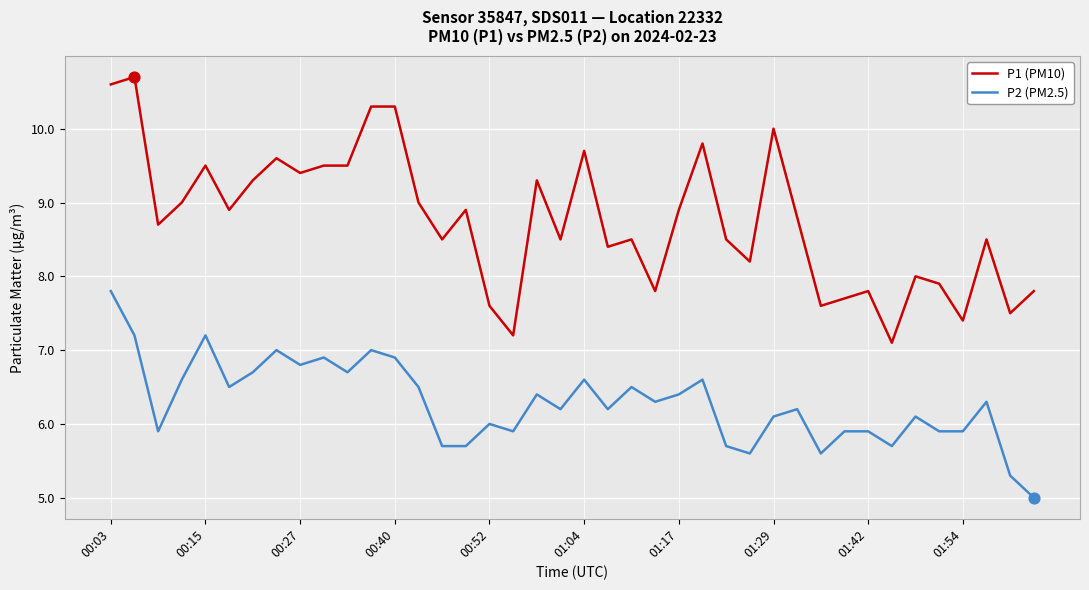

Which series has the largest total across all categories?

P1 (PM10)